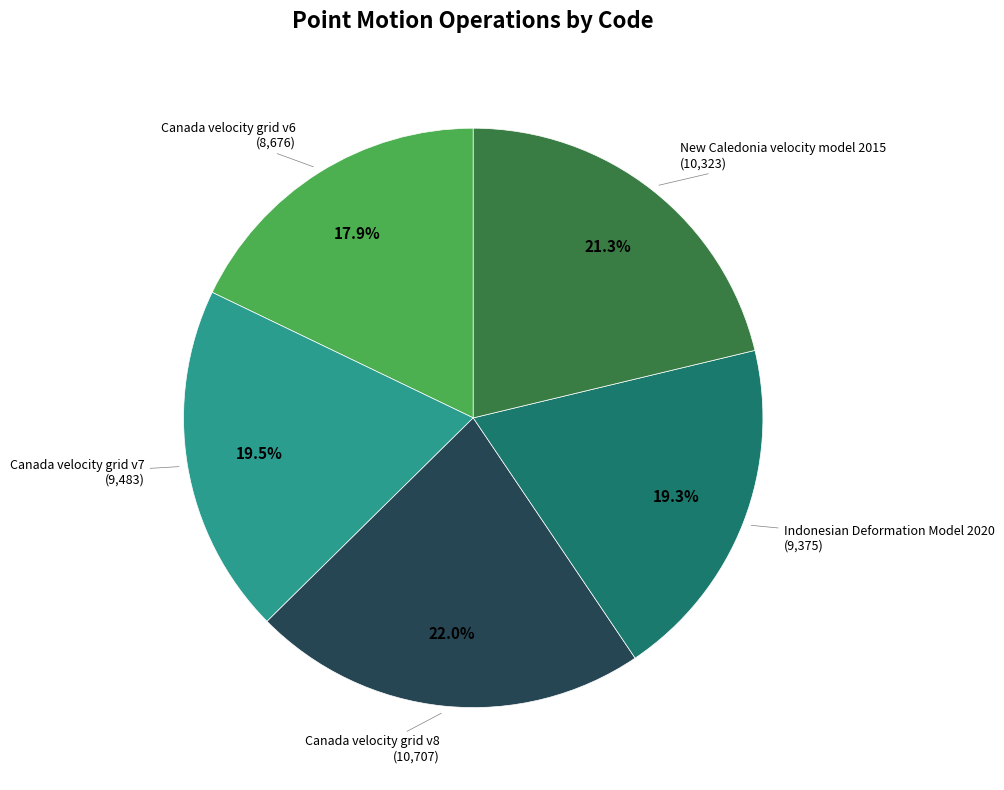

Does any single category account for the majority?

No